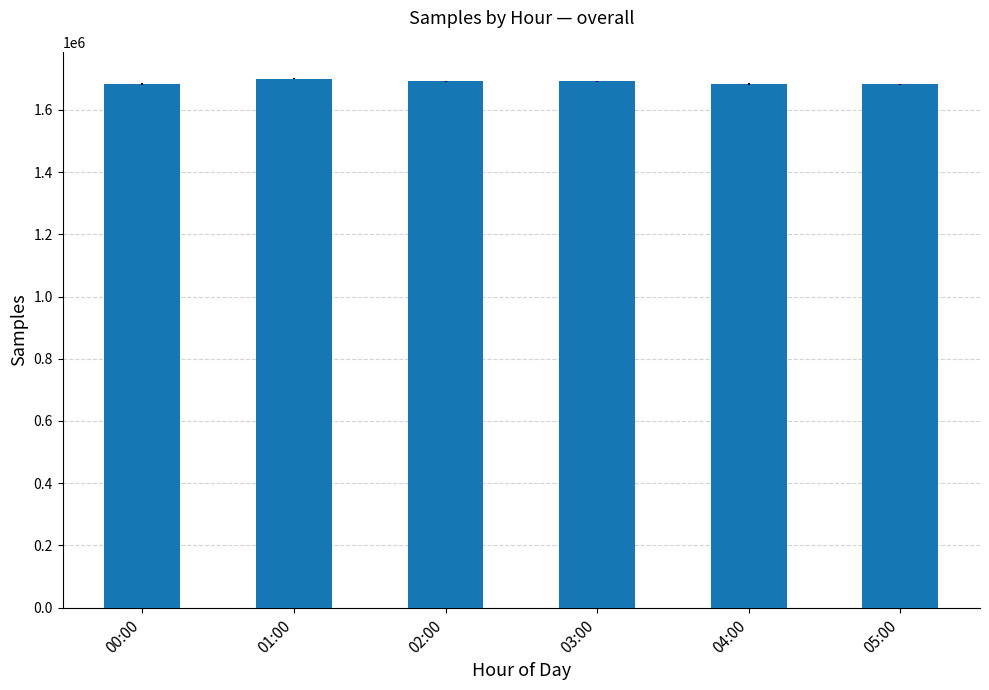

What position from the right is 05:00?

1